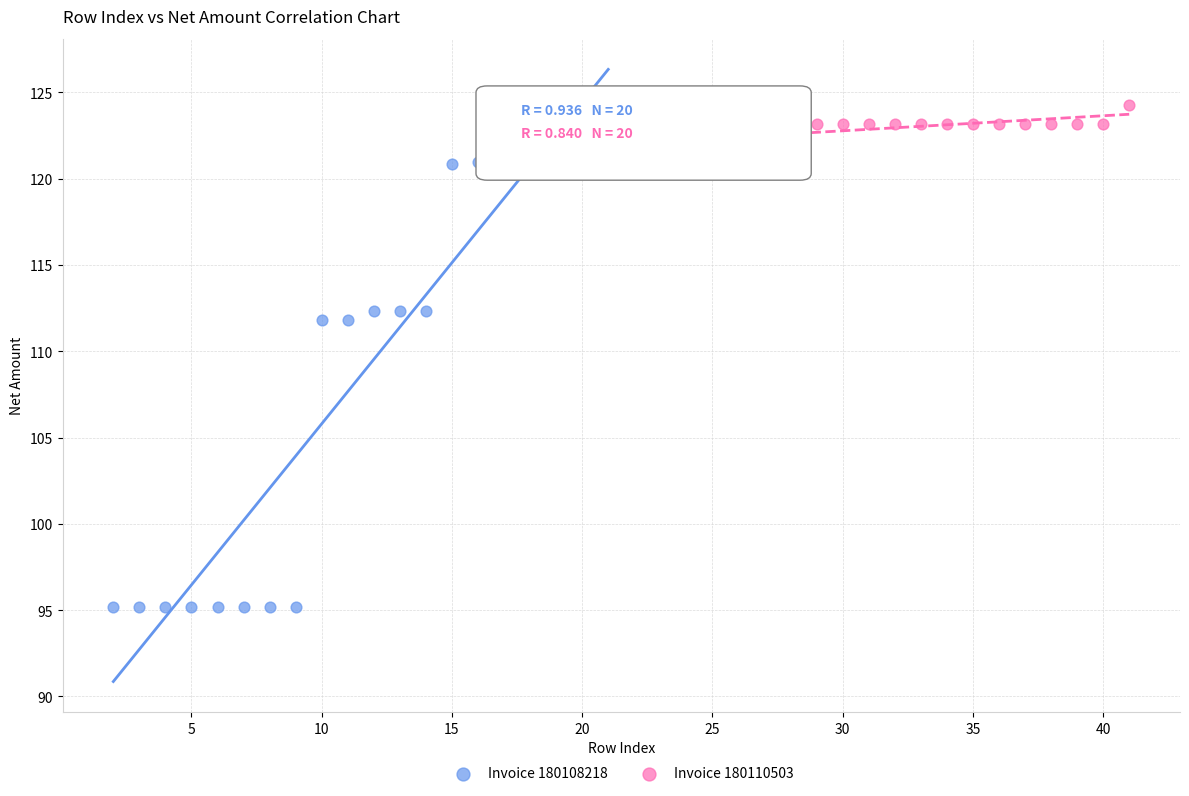

What are all the series names shown in the legend?

Invoice 180108218, Invoice 180110503